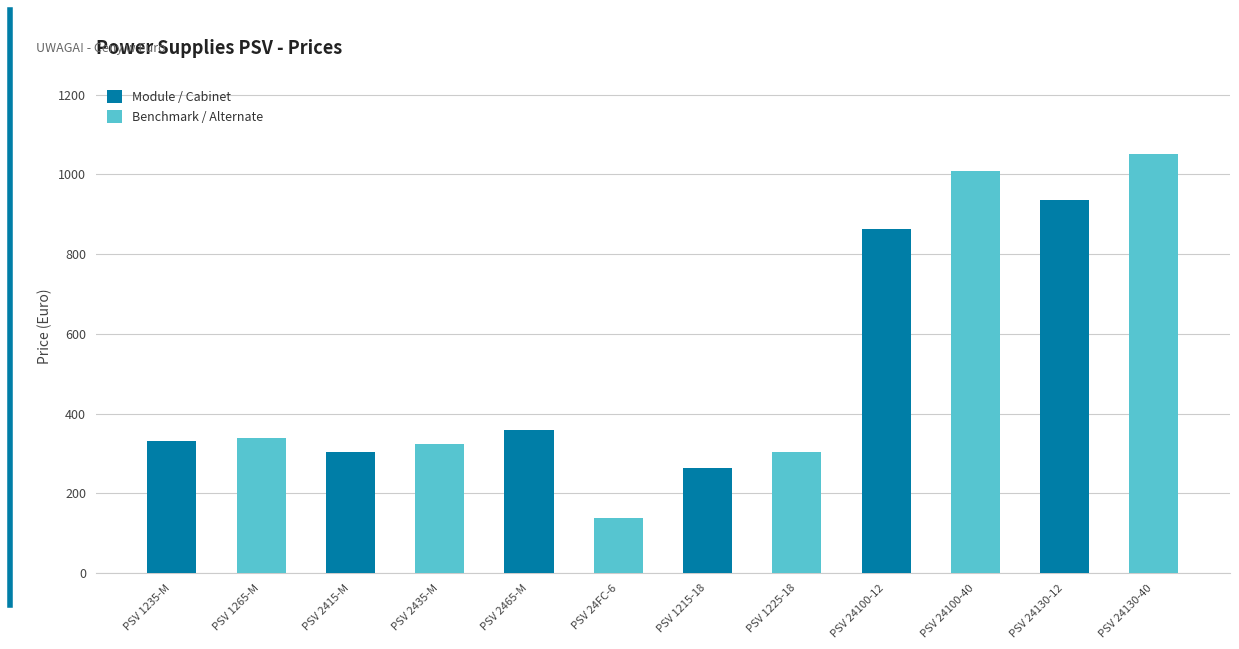

What is the smallest value displayed?

138.1